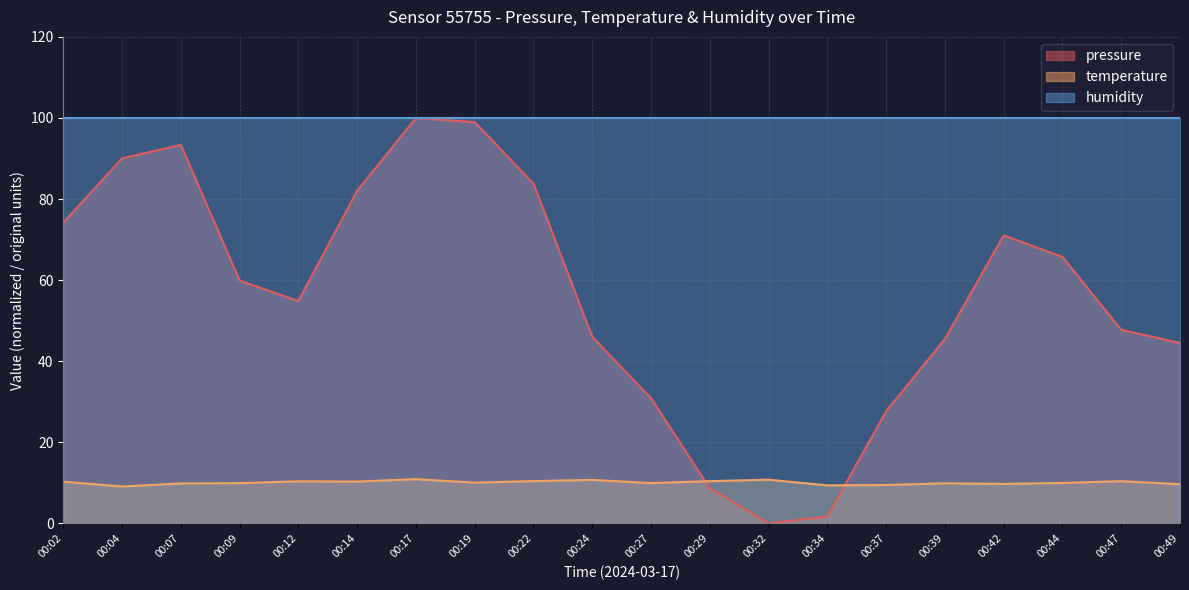

How many interior local valleys does the pressure series have?

2